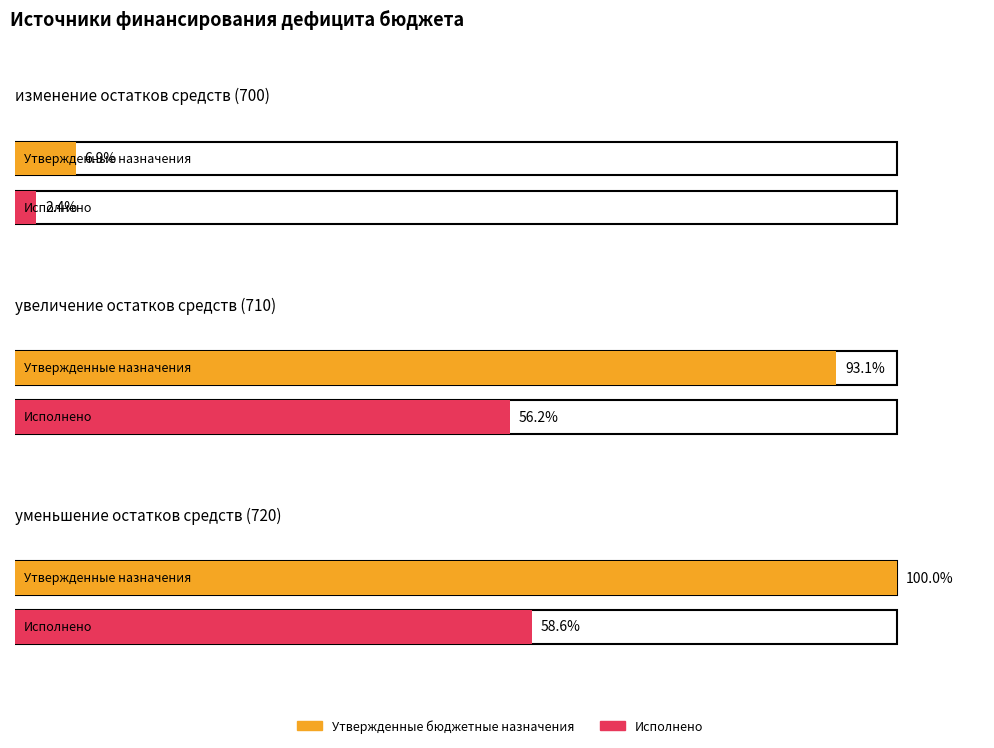

How many data points in Утвержденные бюджетные назначения are less than 157708670?

1